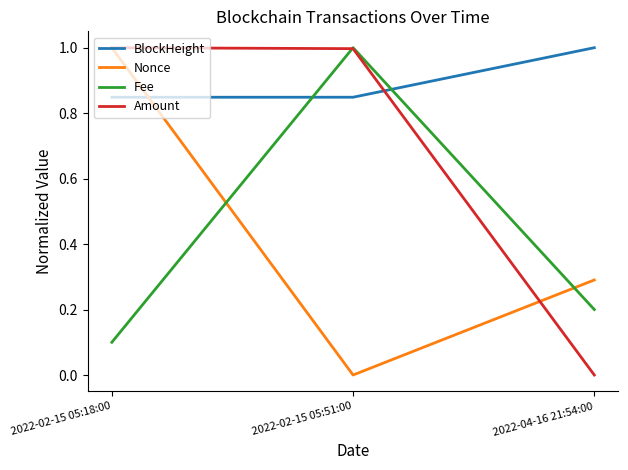

The Fee series shows 0.4 at 2022-04-16 21:54:00. True or false?

False